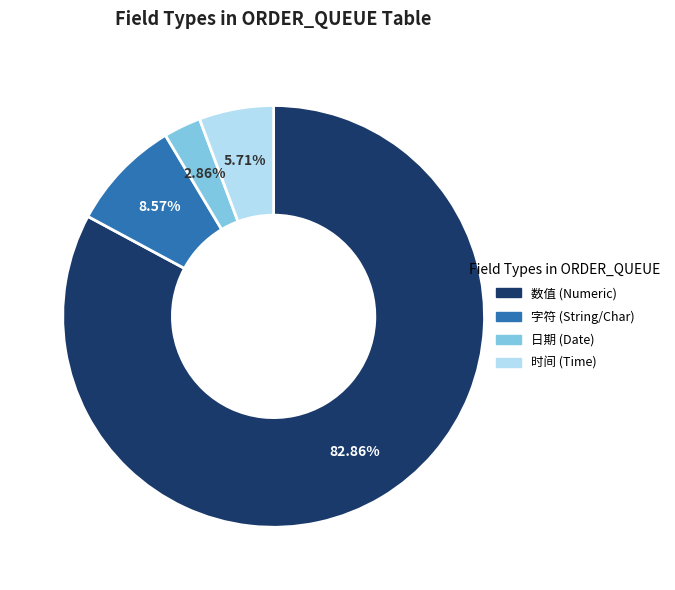

Does any single category account for the majority?

Yes